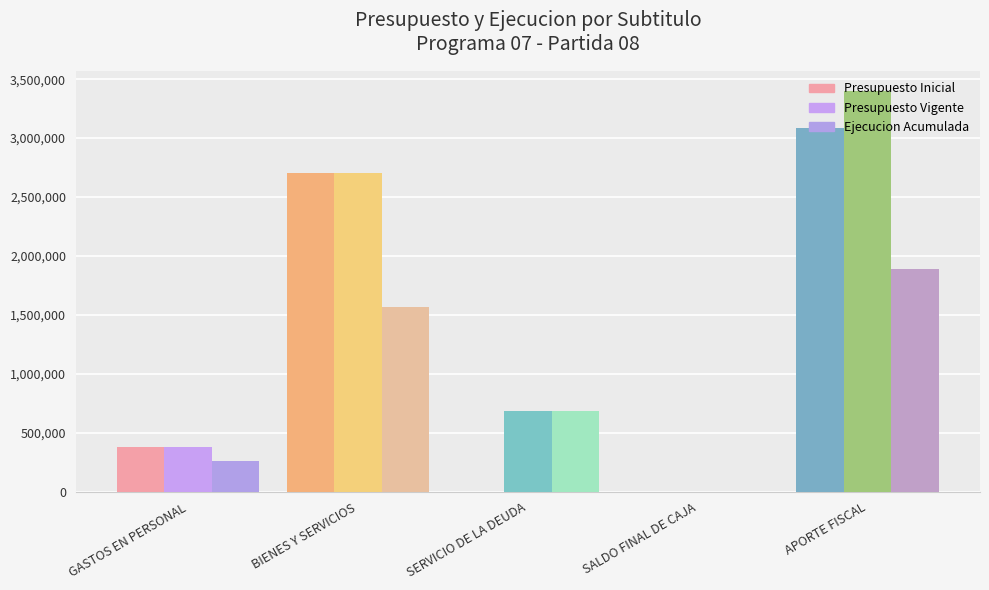

List the series in order of their overall mean, highest first.

Presupuesto Vigente, Presupuesto Inicial, Ejecucion Acumulada